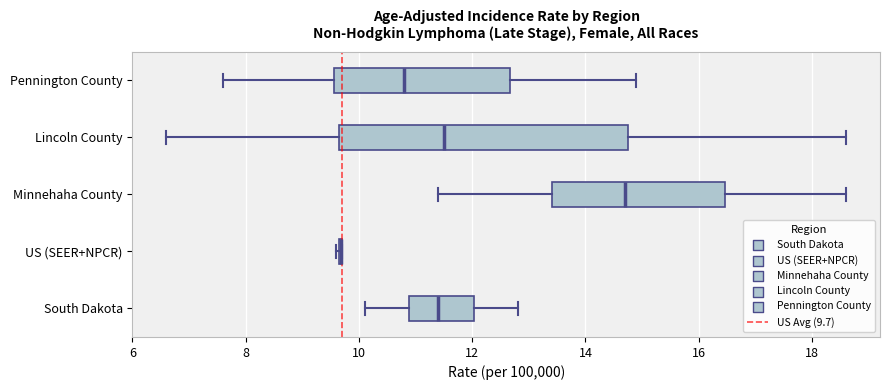

Reading bottom to top, transcribe this box plot: for each box, give where its median line is, the range the box spans, and where its two whiskers end, as read against the x-axis. The values are not printed on the chart, so give them approximately, as read against the axis.

South Dakota: median 11.4, box 10.8 to 12.0, whiskers 10.2 to 12.8
US (SEER+NPCR): box collapsed to a line at 9.6, whiskers 9.6 to 9.8
Minnehaha County: median 14.8, box 13.4 to 16.4, whiskers 11.4 to 18.6
Lincoln County: median 11.6, box 9.6 to 14.8, whiskers 6.6 to 18.6
Pennington County: median 10.8, box 9.6 to 12.6, whiskers 7.6 to 15.0